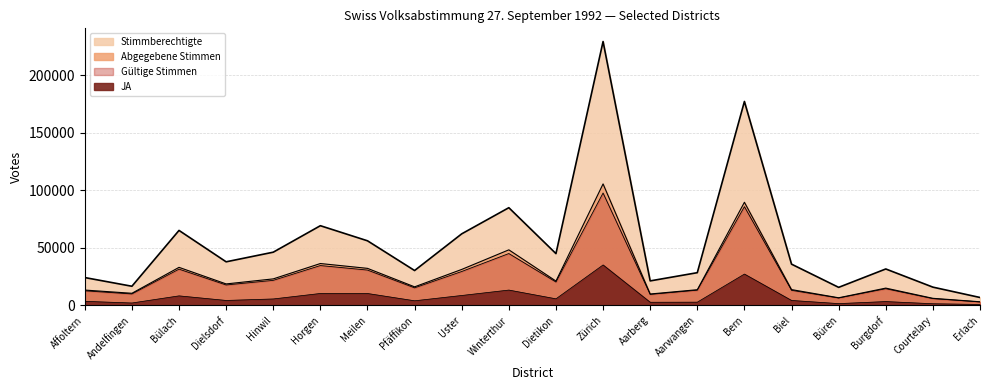

How many data points in JA are above 4288?

9